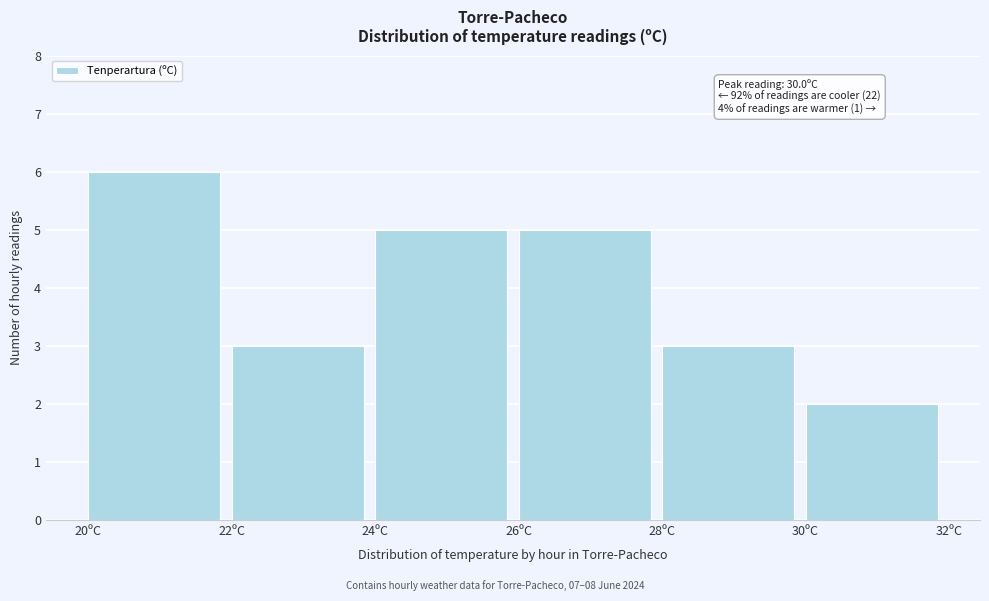

Which range on the x-axis has the tallest bar?

20 to 22